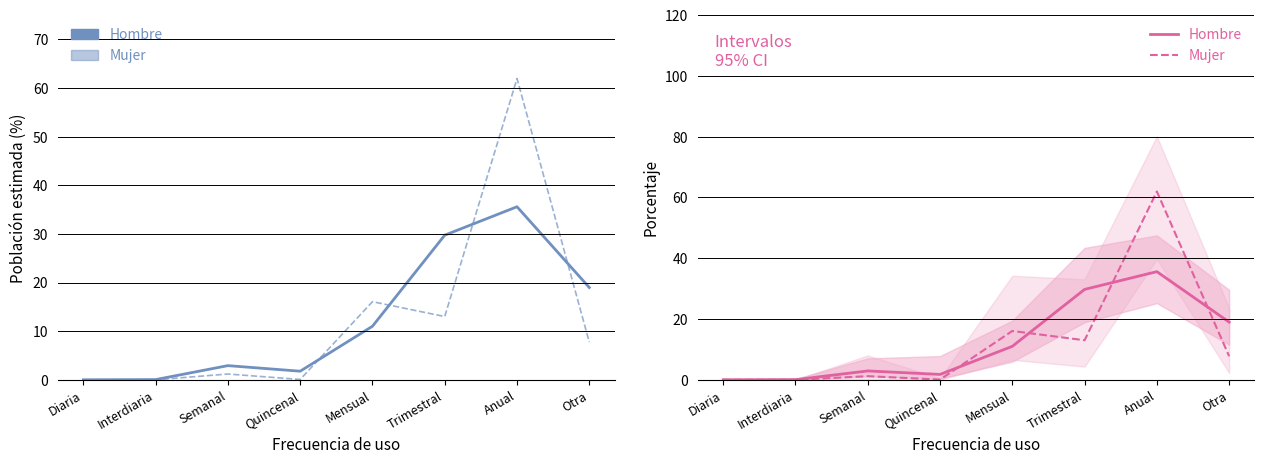

What is the greatest value displayed?

61.9